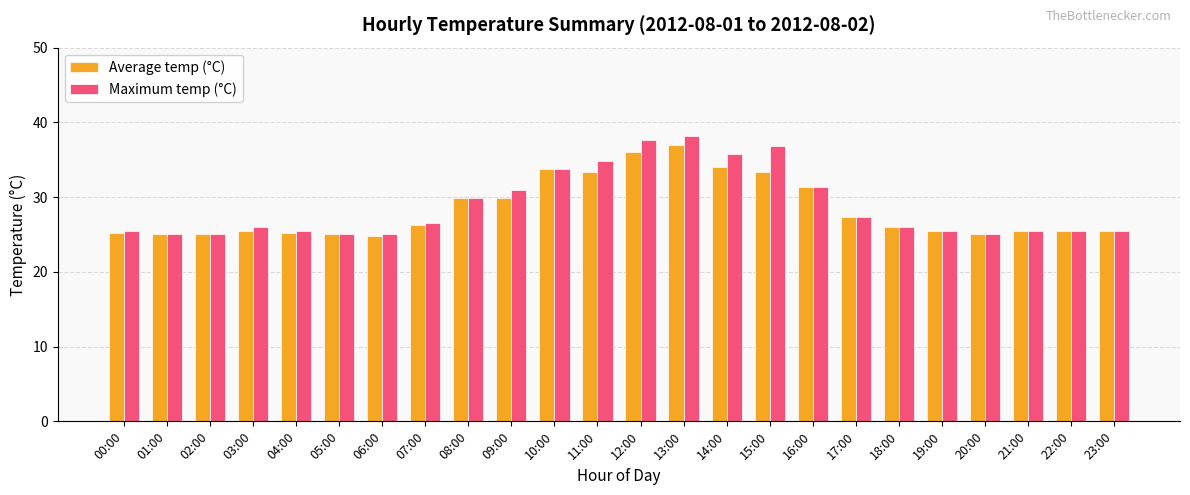

What is the lowest value of the Maximum temp (°C) series?

25.0